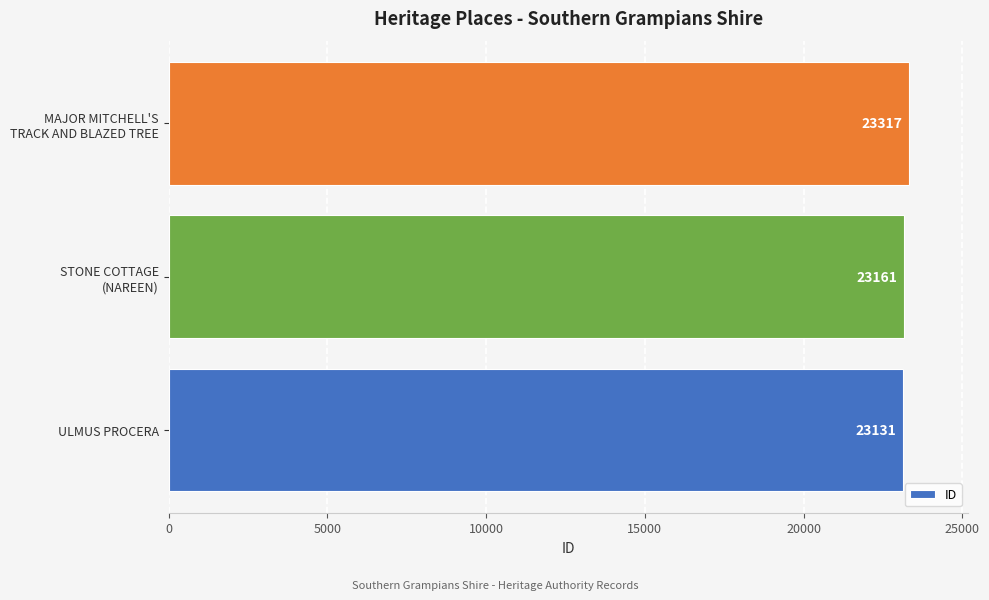

What is the greatest value displayed?

23317